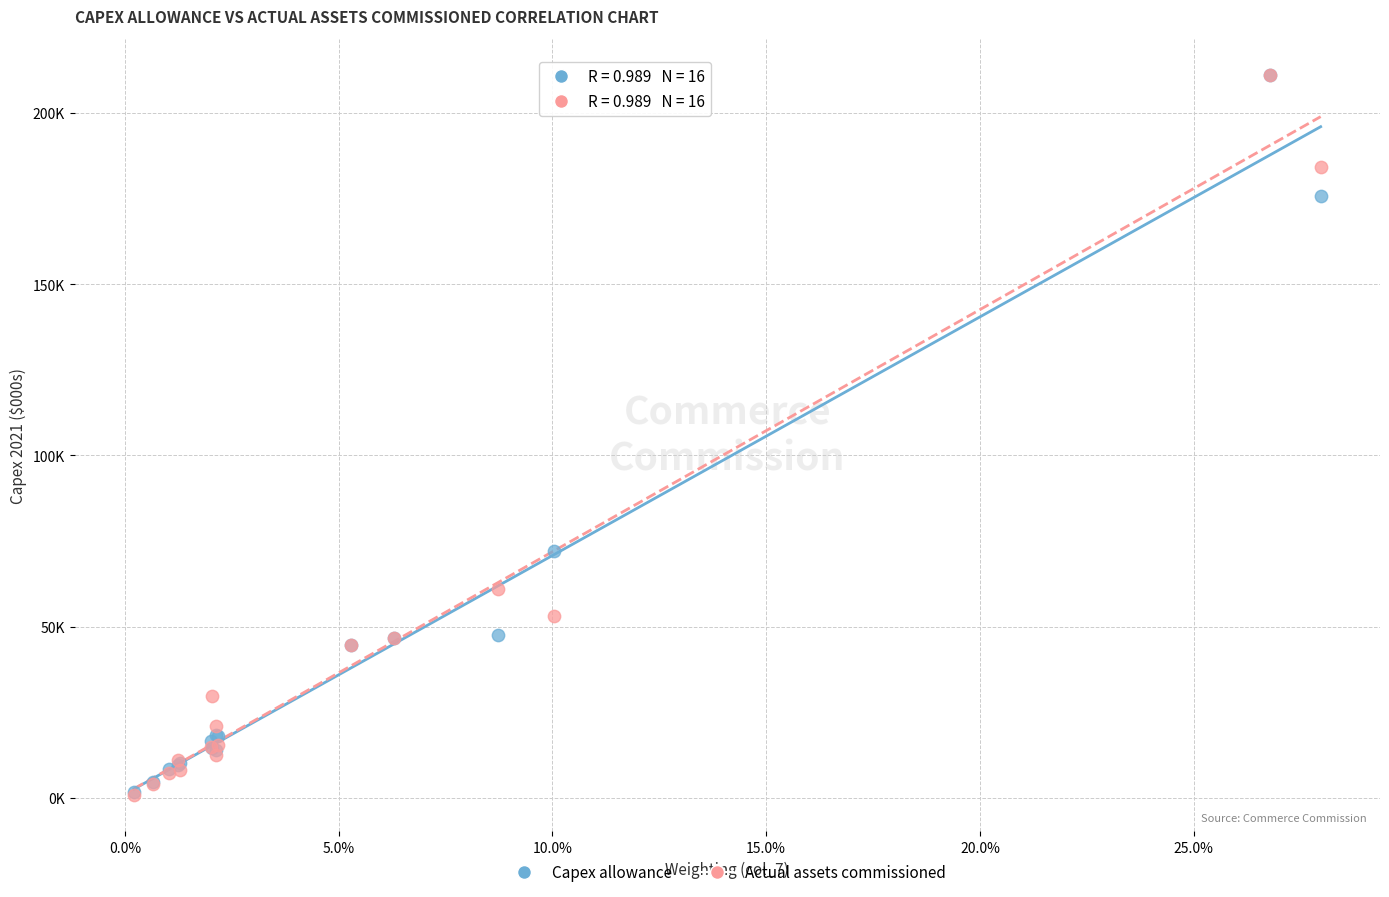

What are all the series names shown in the legend?

Capex allowance, Actual assets commissioned